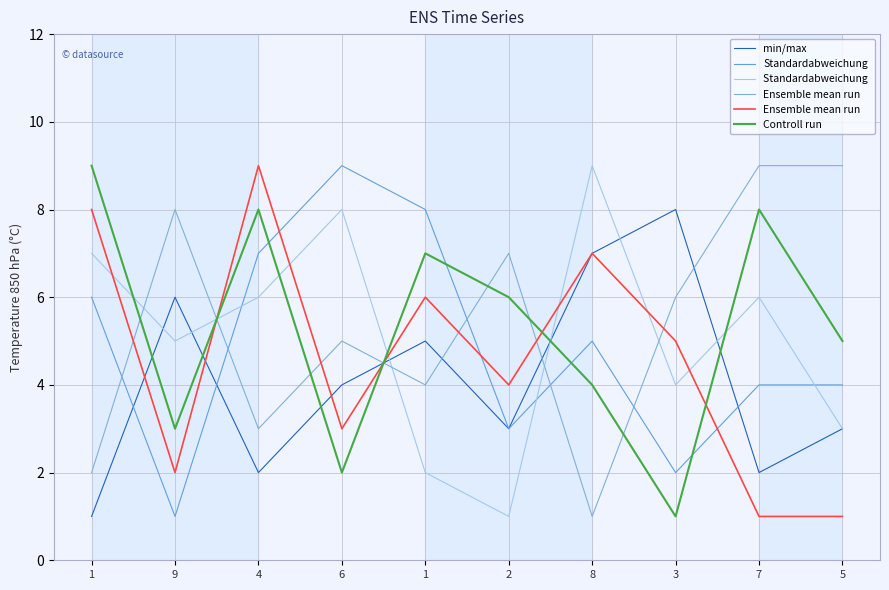

Does the chart have visible grid lines?

Yes